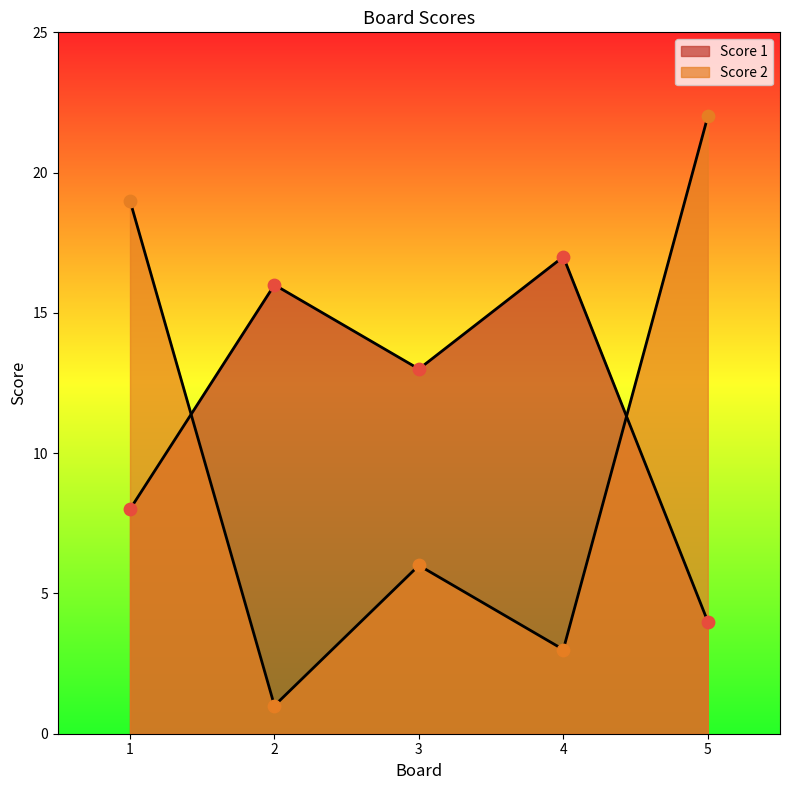

Which series contains the lowest Y value?

Score 2